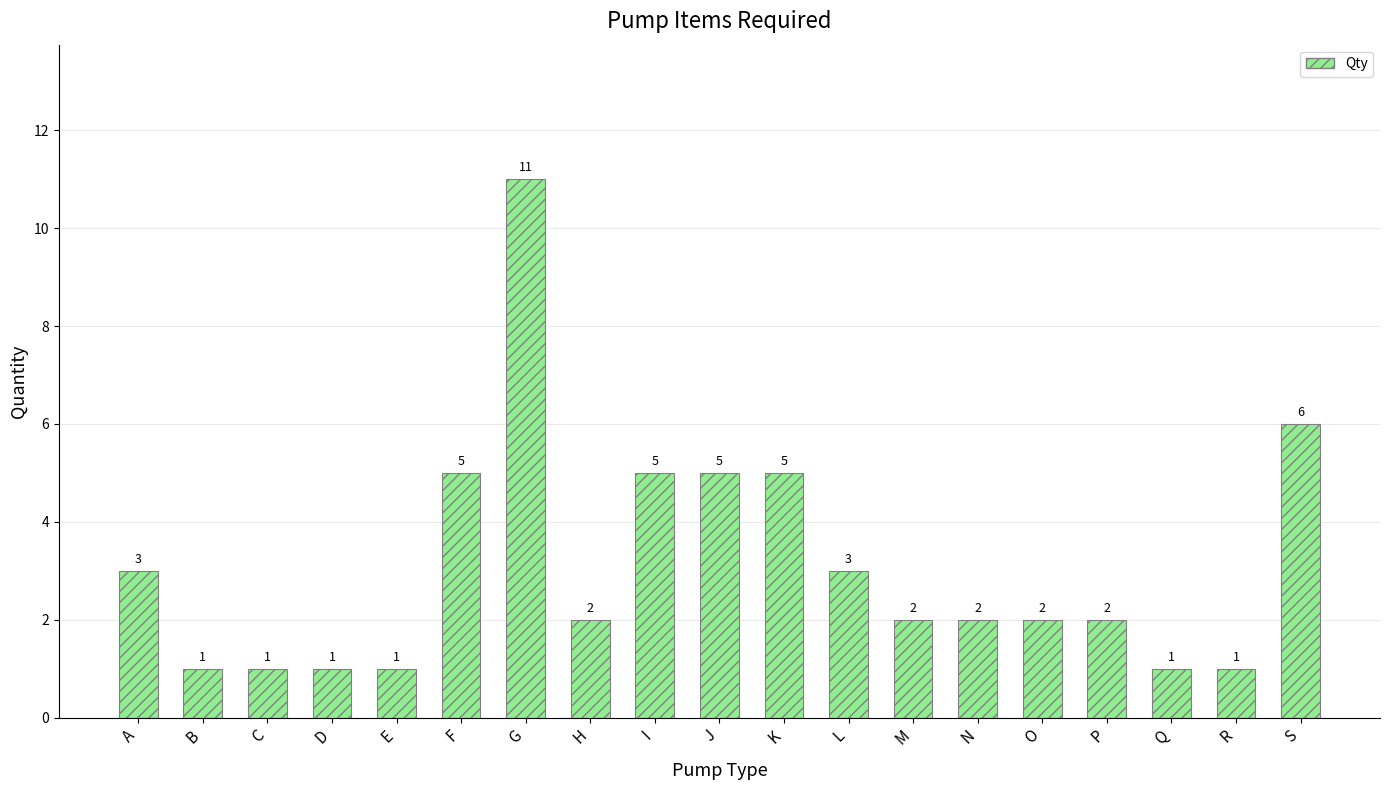

Count the number of data series in this chart.

1